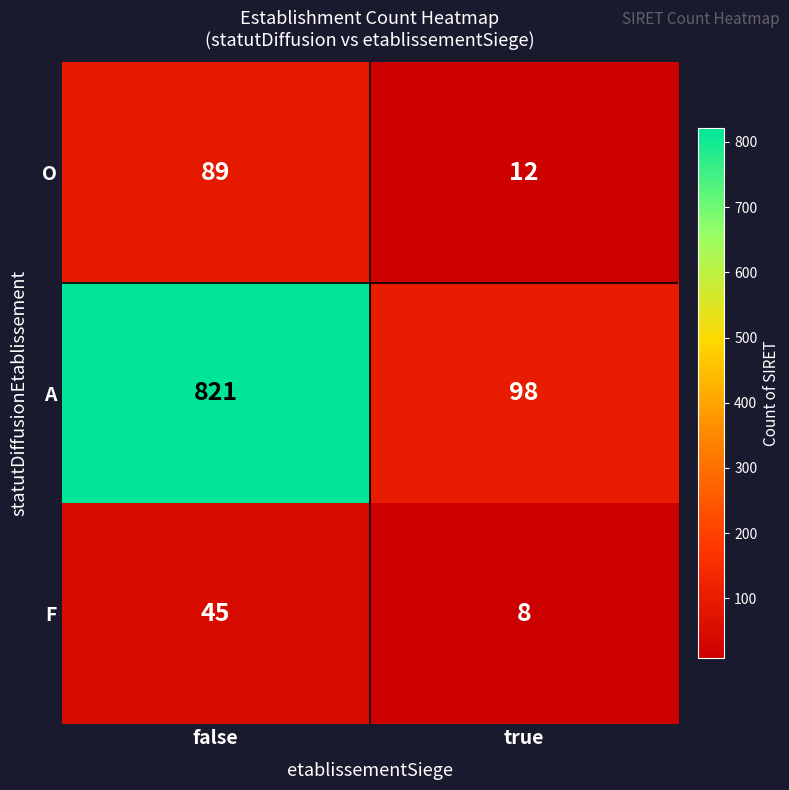

Reading left to right, list all the values displayed in this chart.

O: 89	12
A: 821	98
F: 45	8